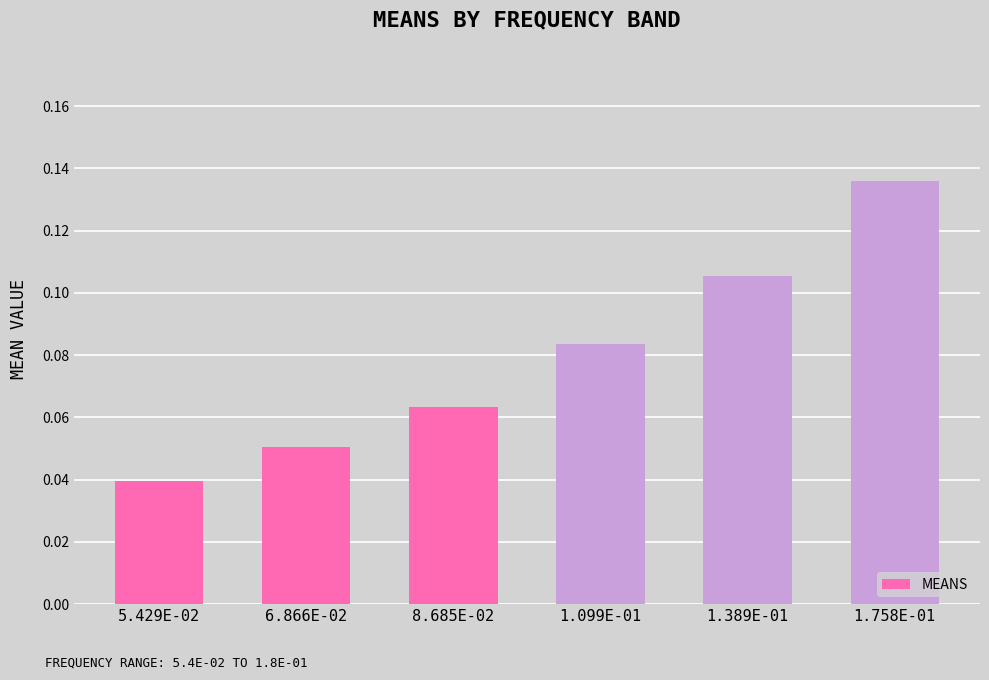

What is the sum of all values?

0.5